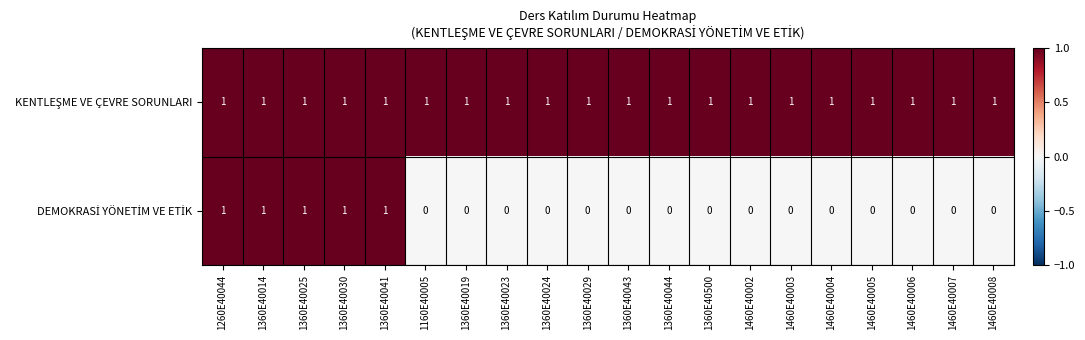

What is the spread (max minus min) of values at 1460E40008?

1